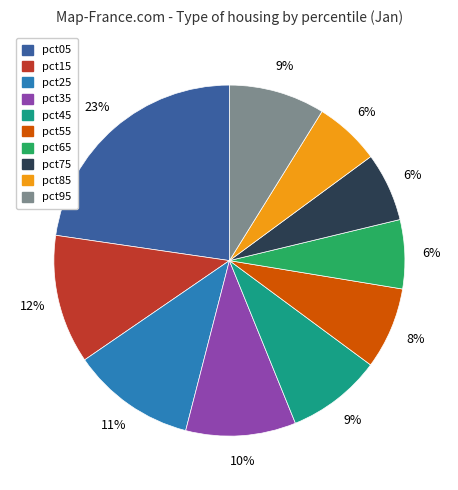

Do pct45 and pct35 together represent more than half of the pie?

No